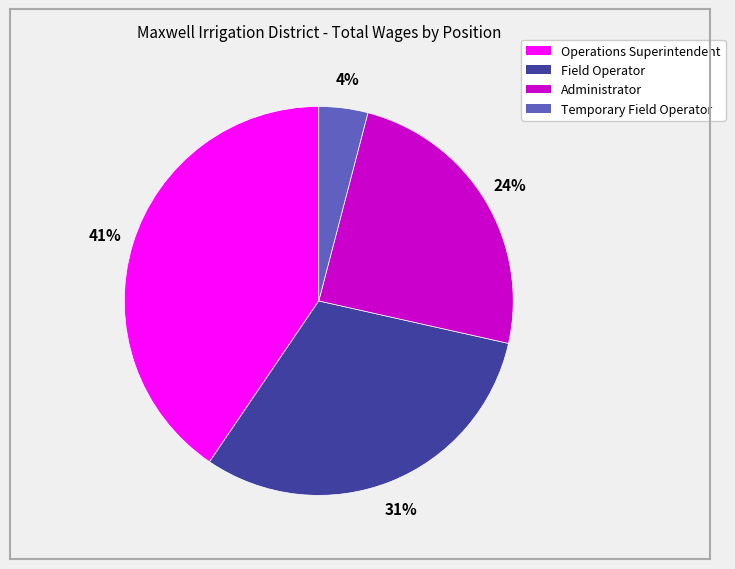

To the nearest percent, what portion does Administrator represent?

24%